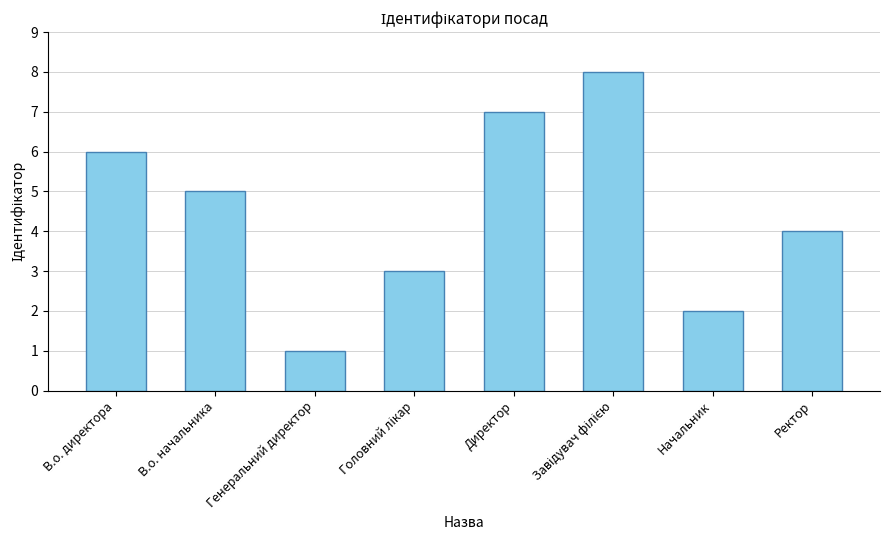

How many distinct data groups are displayed?

1